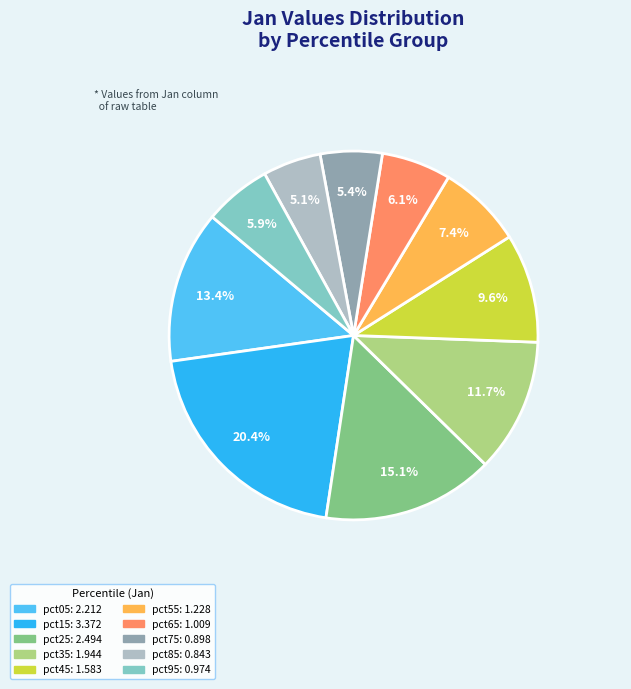

The pct95 slice represents 18% of the pie. True or false?

False